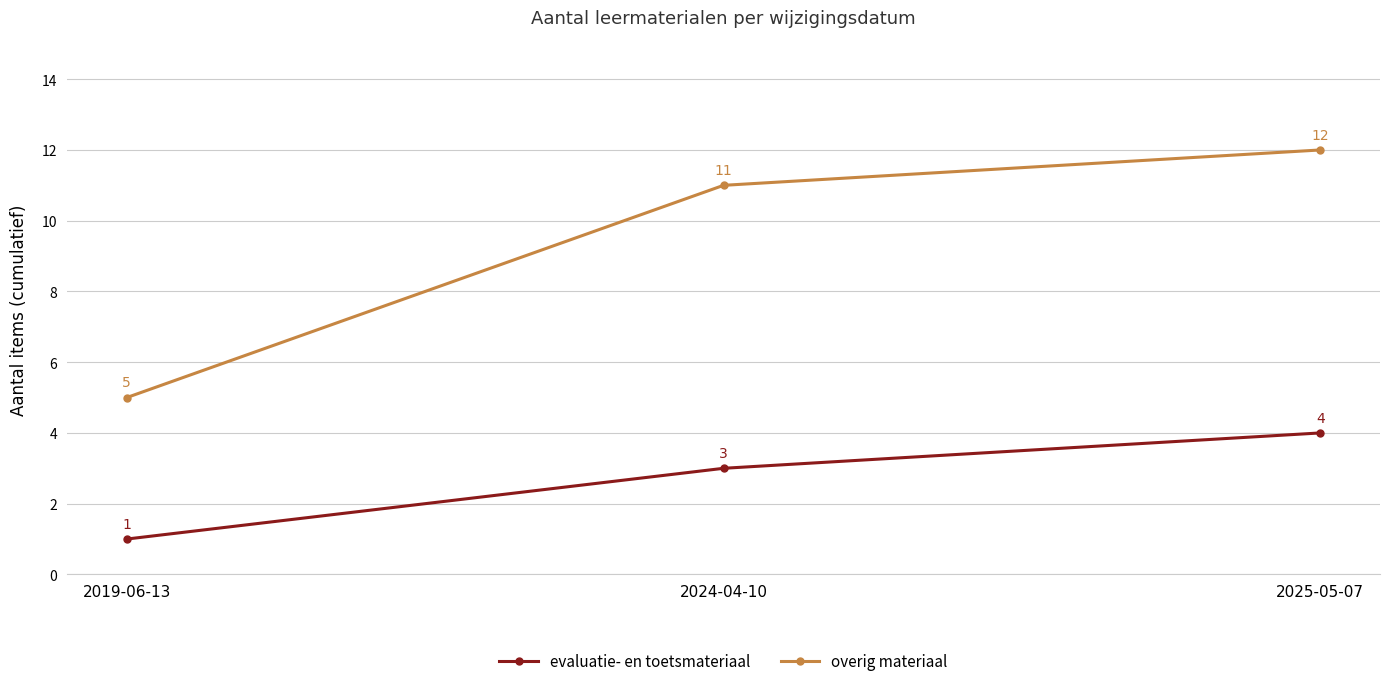

Count the number of data series in this chart.

2